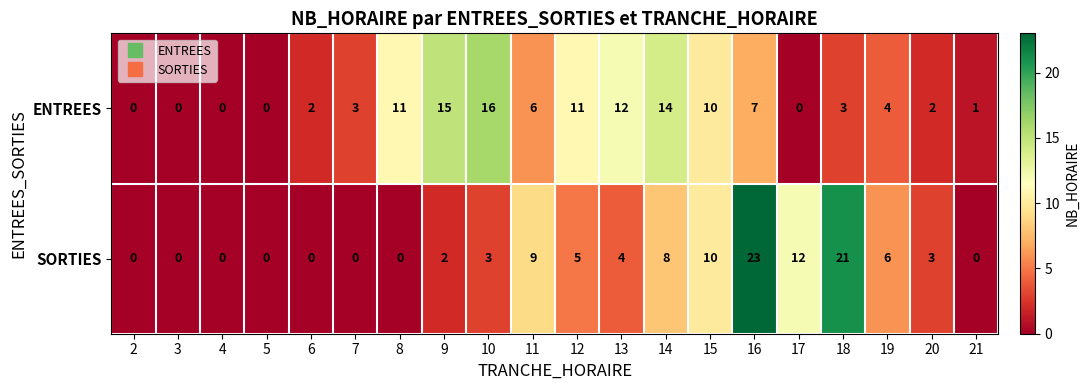

What is the difference between the maximum and second lowest values in the ENTREES series?

16